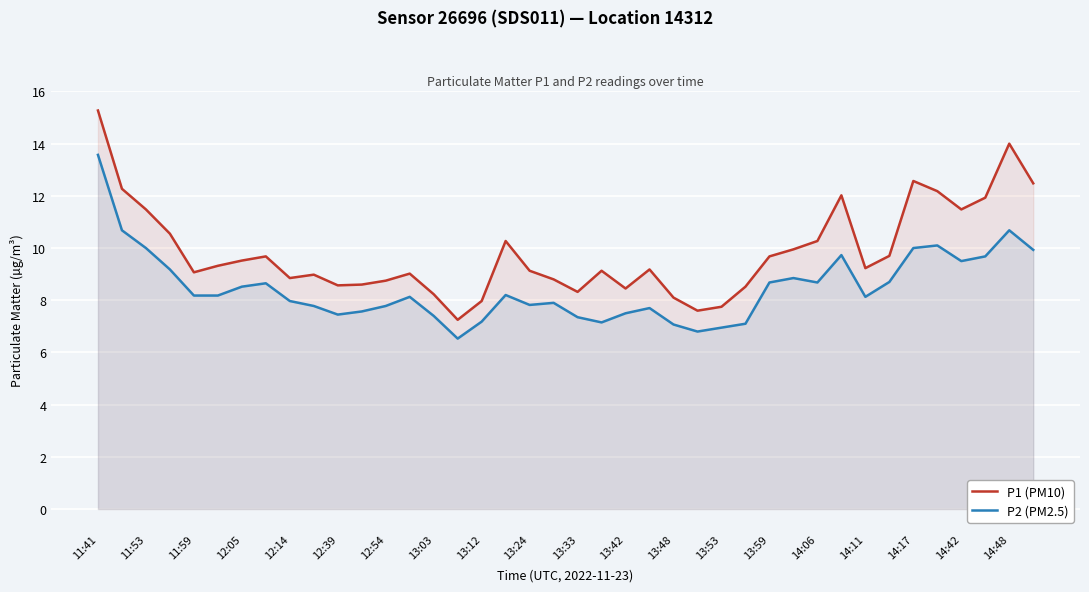

True or false: P1 (PM10) and P2 (PM2.5) intersect in this chart.

False